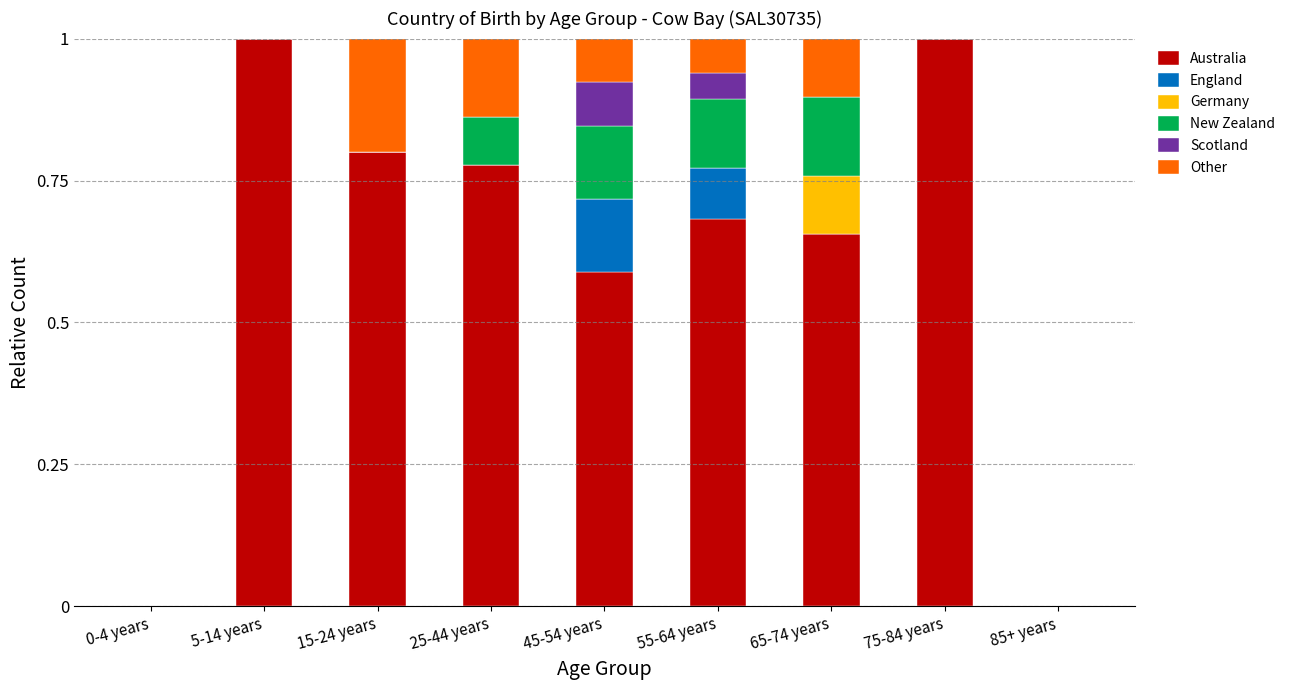

Count the number of categories in the chart.

9